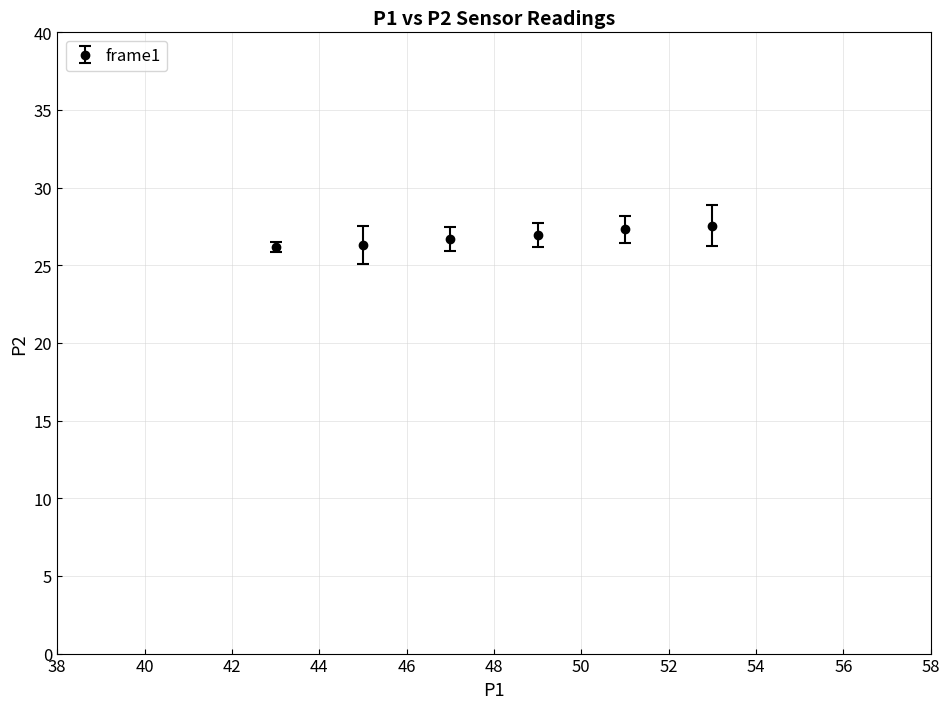

What is the value of the 2nd point from the left?

26.3